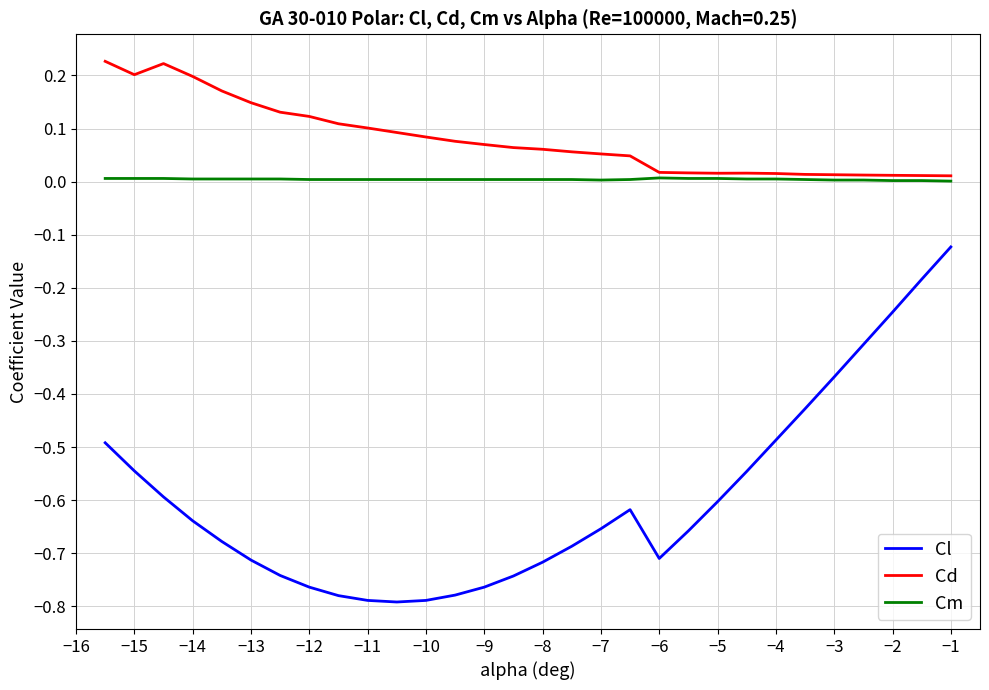

Which series has the largest total across all categories?

Cd